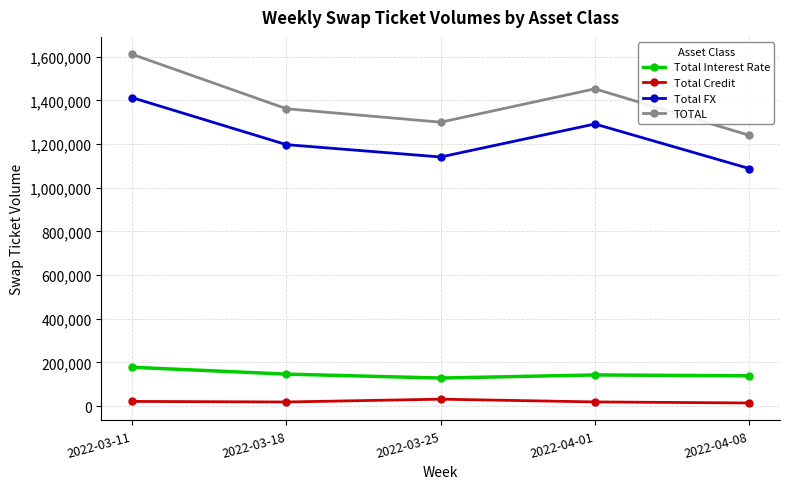

At which category does TOTAL reach its first local valley?

2022-03-25